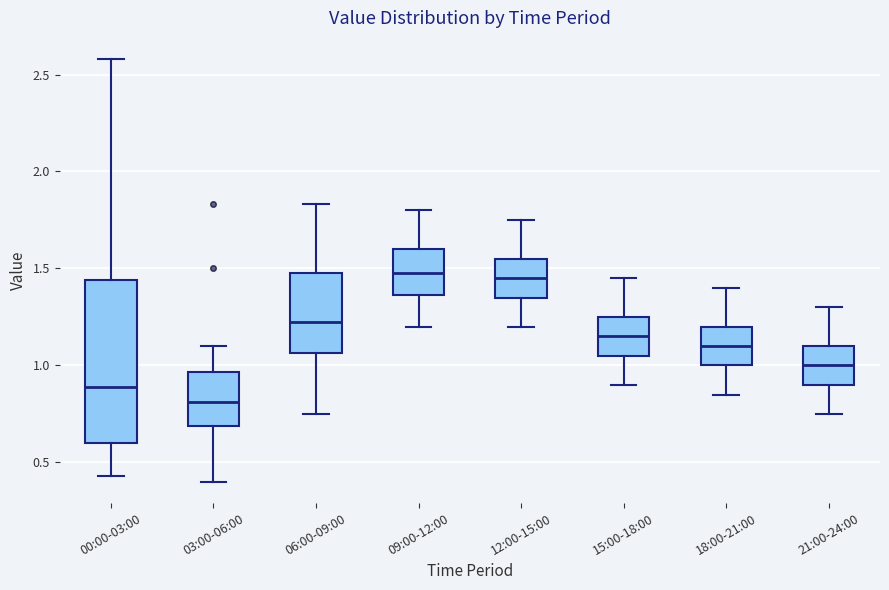

Comparing the boxes themselves (not the whiskers), which one is the tallest?

00:00-03:00